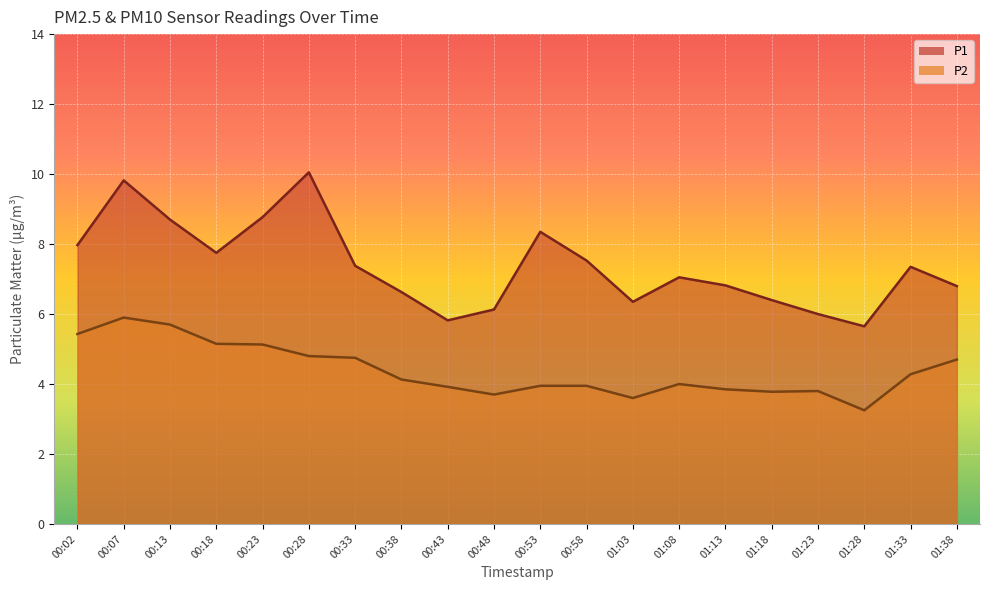

At which category does the chart reach its minimum across all series?

01:28